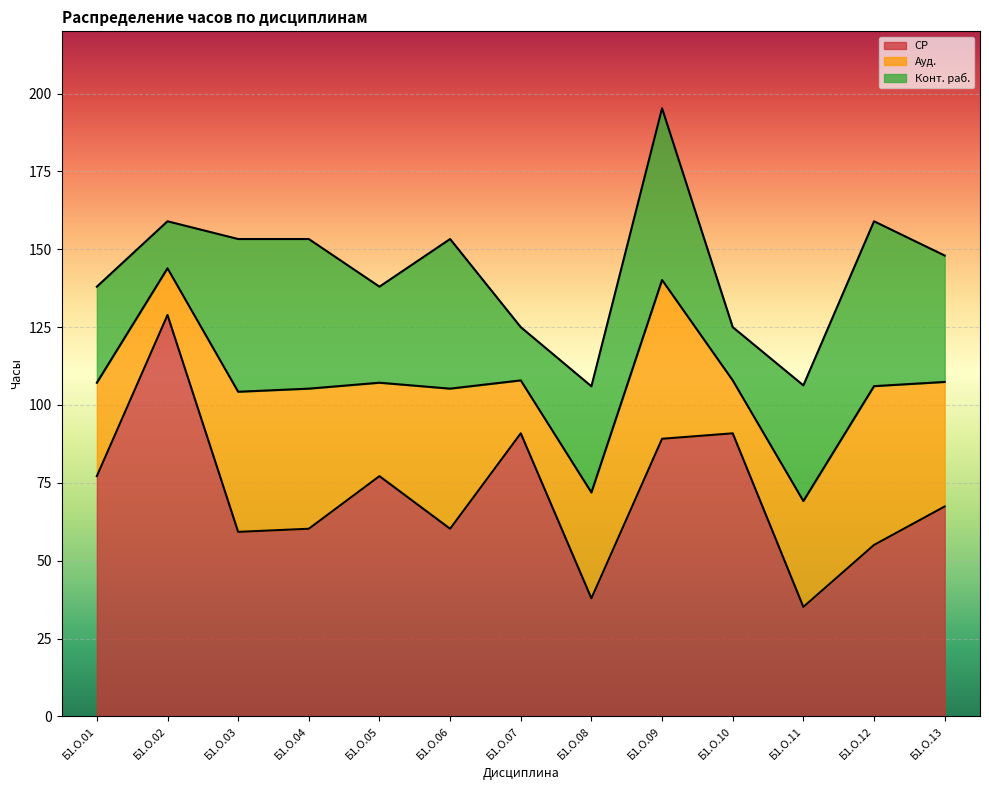

List the labels in order of СР value, largest first.

Б1.О.02, Б1.О.07, Б1.О.10, Б1.О.09, Б1.О.01, Б1.О.05, Б1.О.13, Б1.О.04, Б1.О.06, Б1.О.03, Б1.О.12, Б1.О.08, Б1.О.11